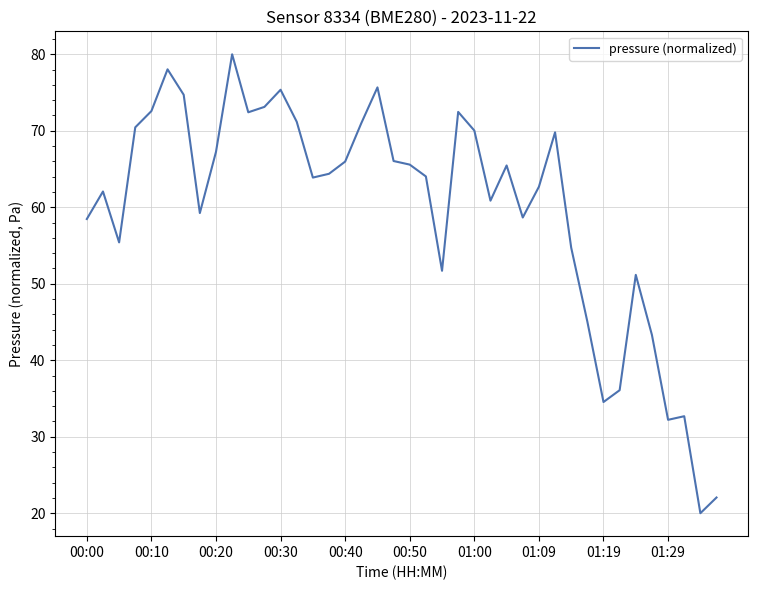

What is the difference between the maximum and minimum values?

60.0